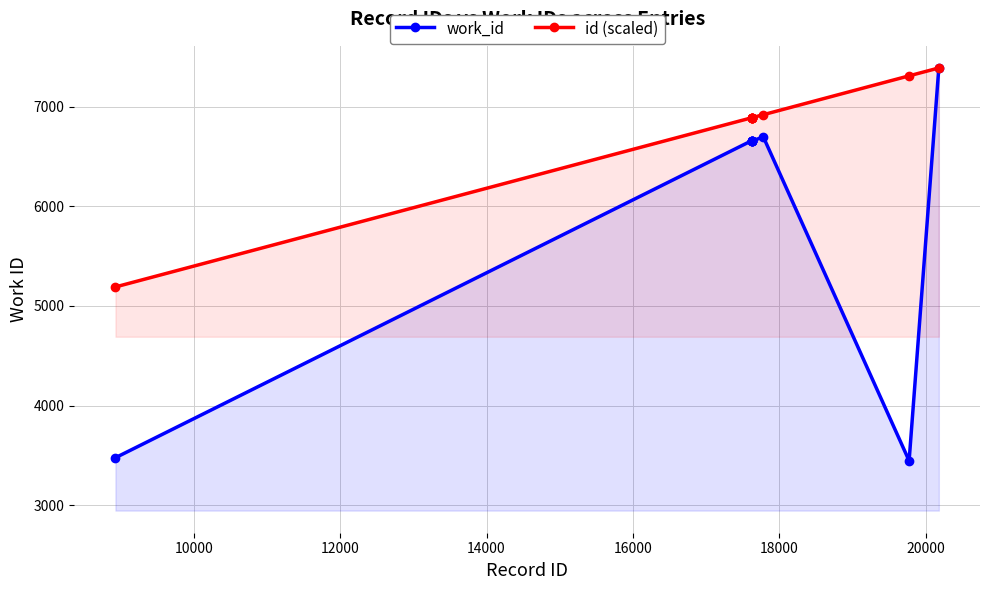

How many data points does each series have?

10